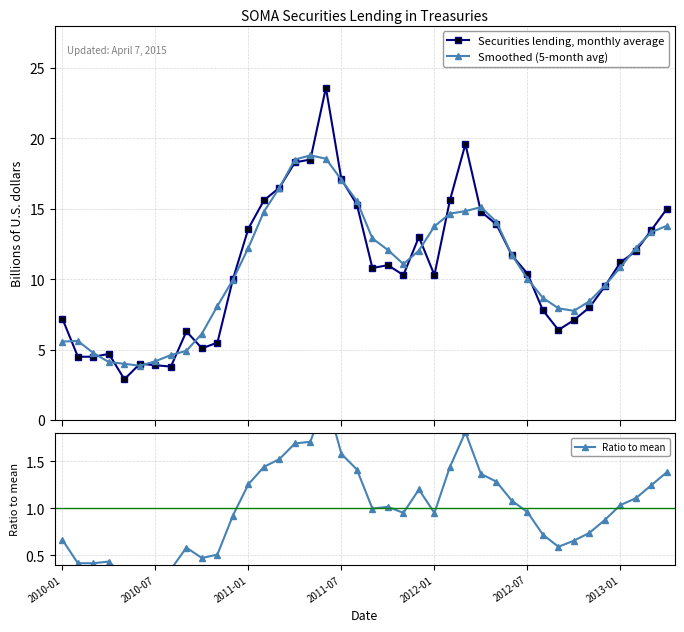

What is the spread (max minus min) of values at 29?

10.6